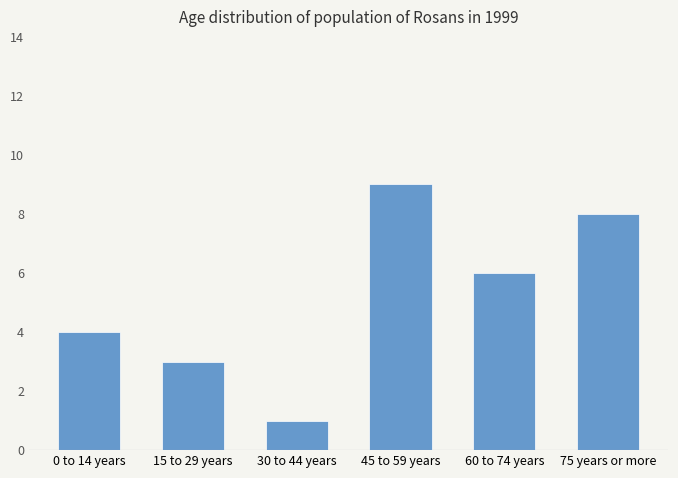

Reading left to right, extract all data points from this chart.

4	3	1	9	6	8